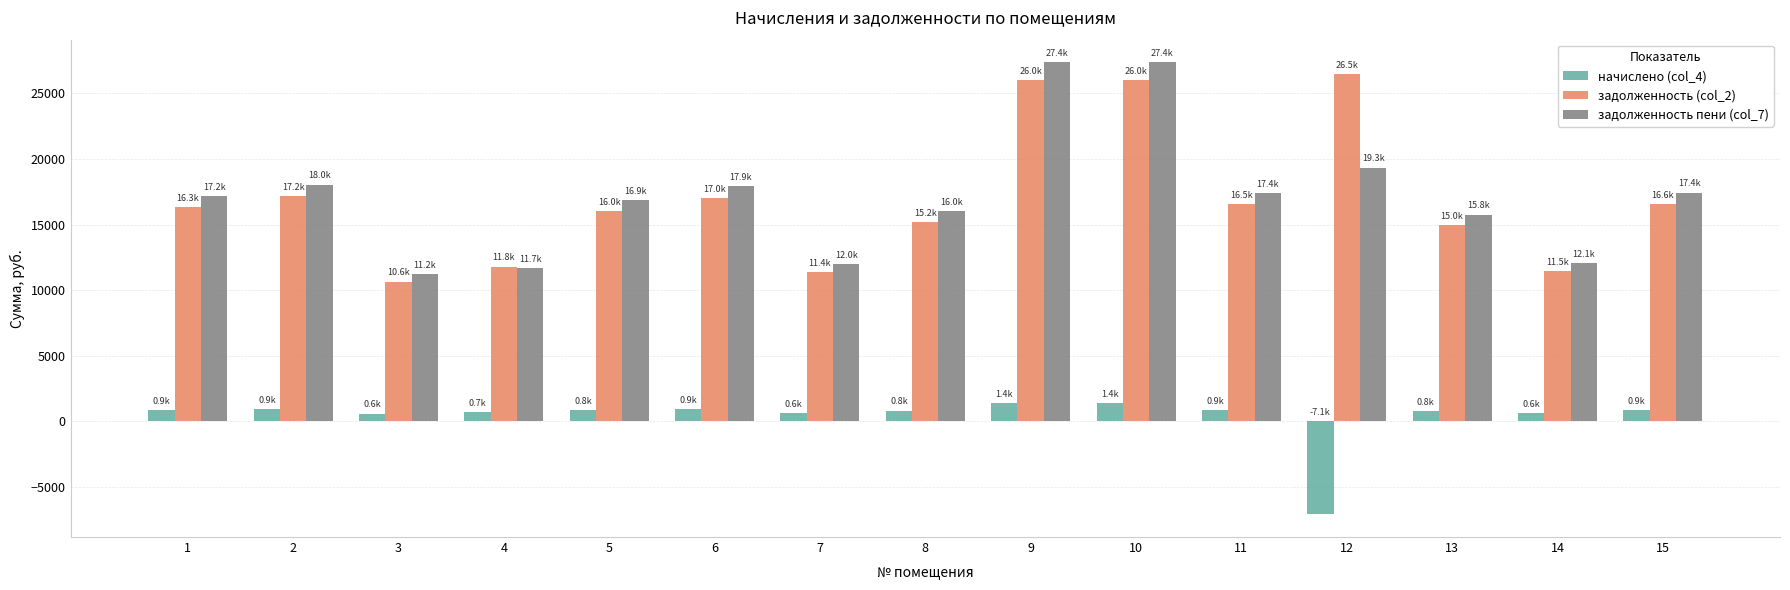

What is the lowest value of the задолженность пени (col_7) series?

11217.8